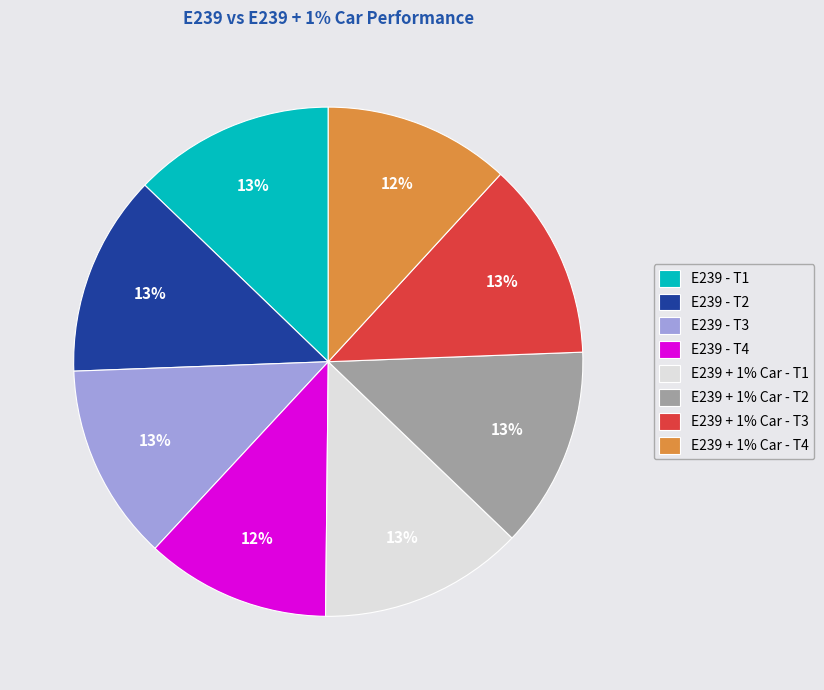

What percentage is the E239 - T4 slice, to the nearest percent?

12%